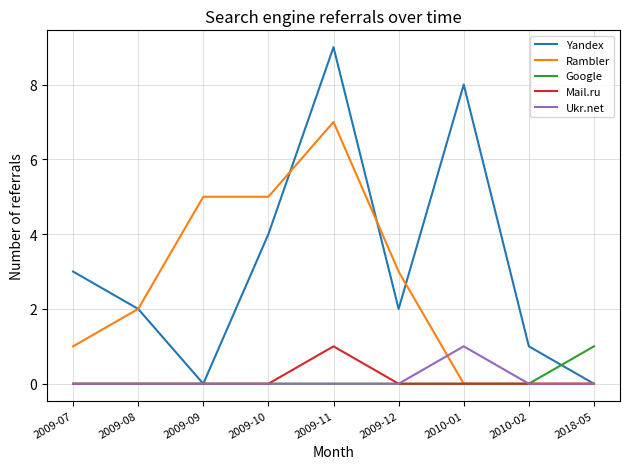

What is the sum of all Ukr.net values?

1